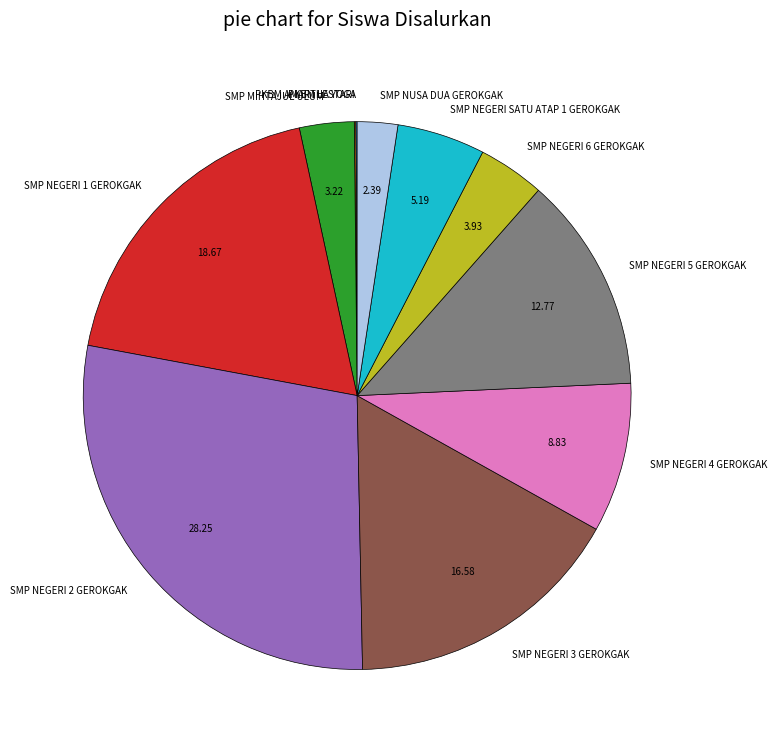

What is the ratio of the value at SMP NEGERI SATU ATAP 1 GEROKGAK to the value at SMP NEGERI 6 GEROKGAK?

1.3